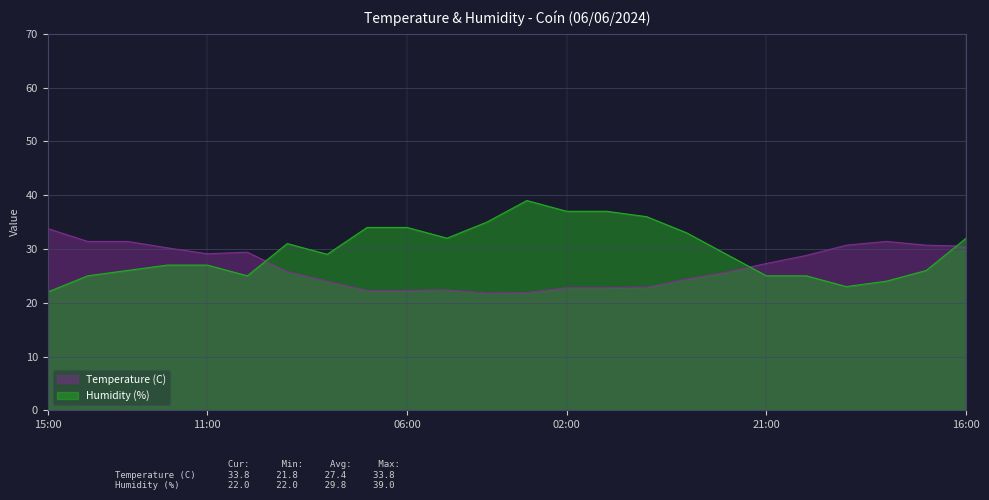

What are all the series names shown in the legend?

Temperature (C), Humidity (%)